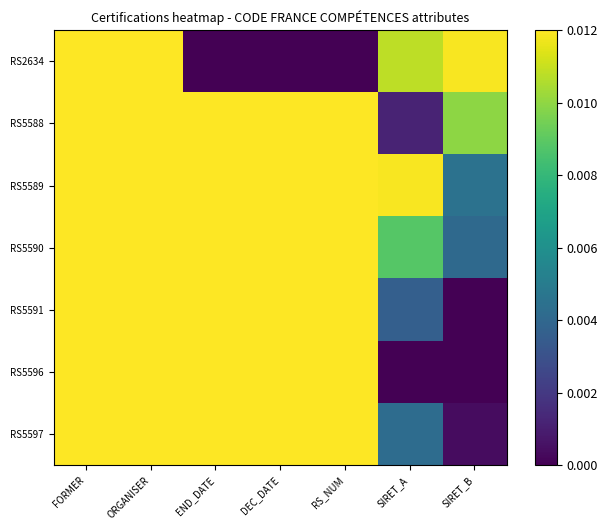

Reading left to right, extract all data points from this chart.

RS2634: FORMER=0.0	ORGANISER=0.0	END_DATE=0.0	DEC_DATE=0.0	RS_NUM=0.0	SIRET_A=0.0	SIRET_B=0.0
RS5588: FORMER=0.0	ORGANISER=0.0	END_DATE=0.0	DEC_DATE=0.0	RS_NUM=0.0	SIRET_A=0.0	SIRET_B=0.0
RS5589: FORMER=0.0	ORGANISER=0.0	END_DATE=0.0	DEC_DATE=0.0	RS_NUM=0.0	SIRET_A=0.0	SIRET_B=0.0
RS5590: FORMER=0.0	ORGANISER=0.0	END_DATE=0.0	DEC_DATE=0.0	RS_NUM=0.0	SIRET_A=0.0	SIRET_B=0.0
RS5591: FORMER=0.0	ORGANISER=0.0	END_DATE=0.0	DEC_DATE=0.0	RS_NUM=0.0	SIRET_A=0.0	SIRET_B=0.0
RS5596: FORMER=0.0	ORGANISER=0.0	END_DATE=0.0	DEC_DATE=0.0	RS_NUM=0.0	SIRET_A=0.0	SIRET_B=0.0
RS5597: FORMER=0.0	ORGANISER=0.0	END_DATE=0.0	DEC_DATE=0.0	RS_NUM=0.0	SIRET_A=0.0	SIRET_B=0.0